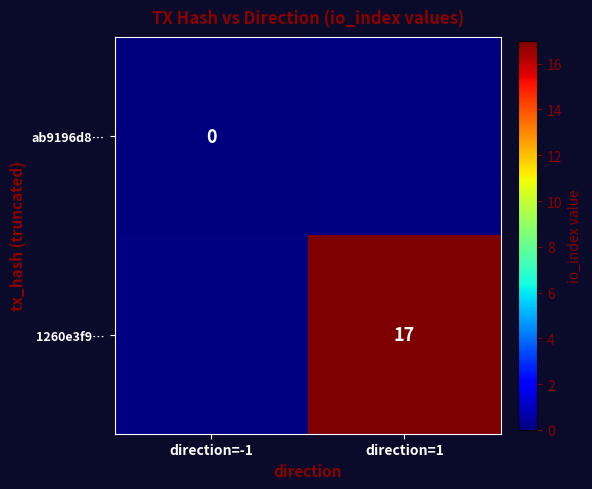

At how many categories does at least one series exceed 1?

1